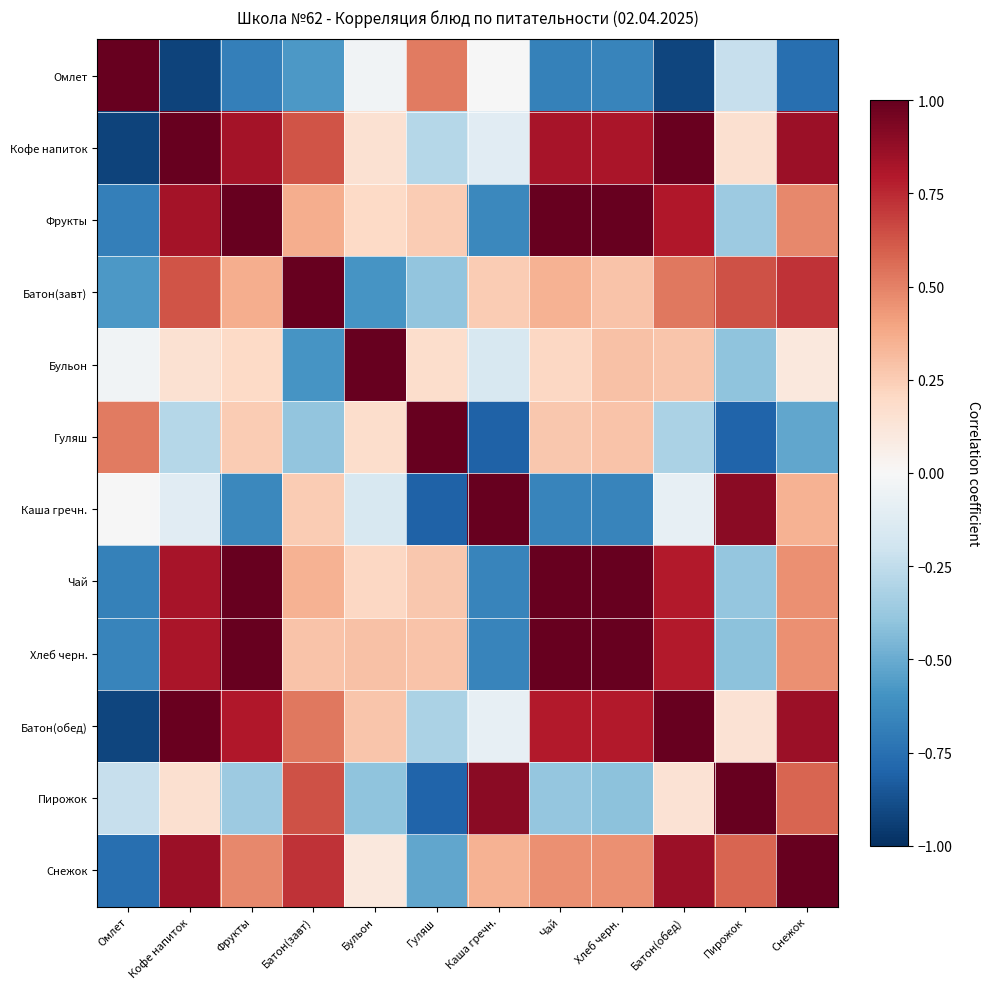

Reading left to right, extract all data points from this chart.

Омлет: Омлет=1.0	Кофе напиток=-0.9	Фрукты=-0.7	Батон(завт)=-0.6	Бульон=-0.0	Гуляш=0.5	Каша гречн.=-0.0	Чай=-0.7	Хлеб черн.=-0.7	Батон(обед)=-0.9	Пирожок=-0.2	Снежок=-0.8
Кофе напиток: Омлет=-0.9	Кофе напиток=1.0	Фрукты=0.8	Батон(завт)=0.6	Бульон=0.2	Гуляш=-0.3	Каша гречн.=-0.1	Чай=0.8	Хлеб черн.=0.8	Батон(обед)=1.0	Пирожок=0.2	Снежок=0.9
Фрукты: Омлет=-0.7	Кофе напиток=0.8	Фрукты=1.0	Батон(завт)=0.4	Бульон=0.2	Гуляш=0.3	Каша гречн.=-0.6	Чай=1.0	Хлеб черн.=1.0	Батон(обед)=0.8	Пирожок=-0.4	Снежок=0.5
Батон(завт): Омлет=-0.6	Кофе напиток=0.6	Фрукты=0.4	Батон(завт)=1.0	Бульон=-0.6	Гуляш=-0.4	Каша гречн.=0.3	Чай=0.3	Хлеб черн.=0.3	Батон(обед)=0.5	Пирожок=0.6	Снежок=0.7
Бульон: Омлет=-0.0	Кофе напиток=0.2	Фрукты=0.2	Батон(завт)=-0.6	Бульон=1.0	Гуляш=0.2	Каша гречн.=-0.2	Чай=0.2	Хлеб черн.=0.3	Батон(обед)=0.3	Пирожок=-0.4	Снежок=0.1
Гуляш: Омлет=0.5	Кофе напиток=-0.3	Фрукты=0.3	Батон(завт)=-0.4	Бульон=0.2	Гуляш=1.0	Каша гречн.=-0.8	Чай=0.3	Хлеб черн.=0.3	Батон(обед)=-0.3	Пирожок=-0.8	Снежок=-0.5
Каша гречн.: Омлет=-0.0	Кофе напиток=-0.1	Фрукты=-0.6	Батон(завт)=0.3	Бульон=-0.2	Гуляш=-0.8	Каша гречн.=1.0	Чай=-0.7	Хлеб черн.=-0.7	Батон(обед)=-0.1	Пирожок=0.9	Снежок=0.4
Чай: Омлет=-0.7	Кофе напиток=0.8	Фрукты=1.0	Батон(завт)=0.3	Бульон=0.2	Гуляш=0.3	Каша гречн.=-0.7	Чай=1.0	Хлеб черн.=1.0	Батон(обед)=0.8	Пирожок=-0.4	Снежок=0.5
Хлеб черн.: Омлет=-0.7	Кофе напиток=0.8	Фрукты=1.0	Батон(завт)=0.3	Бульон=0.3	Гуляш=0.3	Каша гречн.=-0.7	Чай=1.0	Хлеб черн.=1.0	Батон(обед)=0.8	Пирожок=-0.4	Снежок=0.5
Батон(обед): Омлет=-0.9	Кофе напиток=1.0	Фрукты=0.8	Батон(завт)=0.5	Бульон=0.3	Гуляш=-0.3	Каша гречн.=-0.1	Чай=0.8	Хлеб черн.=0.8	Батон(обед)=1.0	Пирожок=0.1	Снежок=0.9
Пирожок: Омлет=-0.2	Кофе напиток=0.2	Фрукты=-0.4	Батон(завт)=0.6	Бульон=-0.4	Гуляш=-0.8	Каша гречн.=0.9	Чай=-0.4	Хлеб черн.=-0.4	Батон(обед)=0.1	Пирожок=1.0	Снежок=0.6
Снежок: Омлет=-0.8	Кофе напиток=0.9	Фрукты=0.5	Батон(завт)=0.7	Бульон=0.1	Гуляш=-0.5	Каша гречн.=0.4	Чай=0.5	Хлеб черн.=0.5	Батон(обед)=0.9	Пирожок=0.6	Снежок=1.0